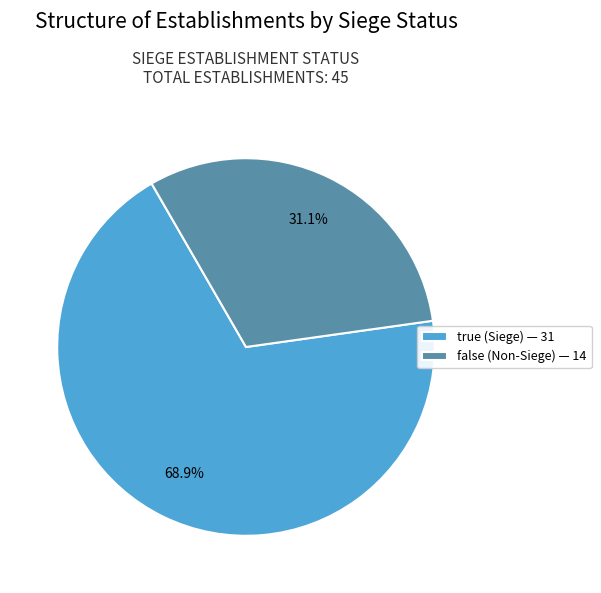

To the nearest percent, what portion does false represent?

31%